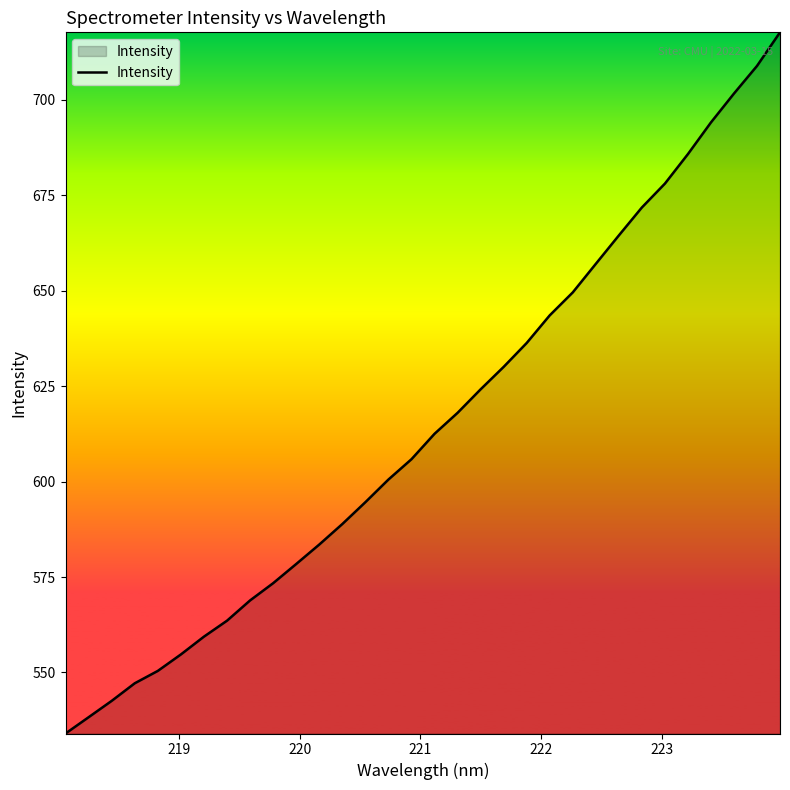

What is the average value?

614.9